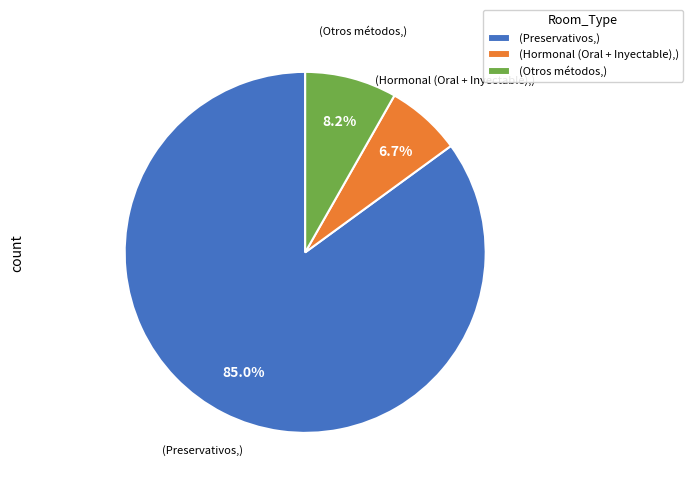

Rank the categories by value from highest to lowest.

(Preservativos,), (Otros métodos,), (Hormonal (Oral + Inyectable),)